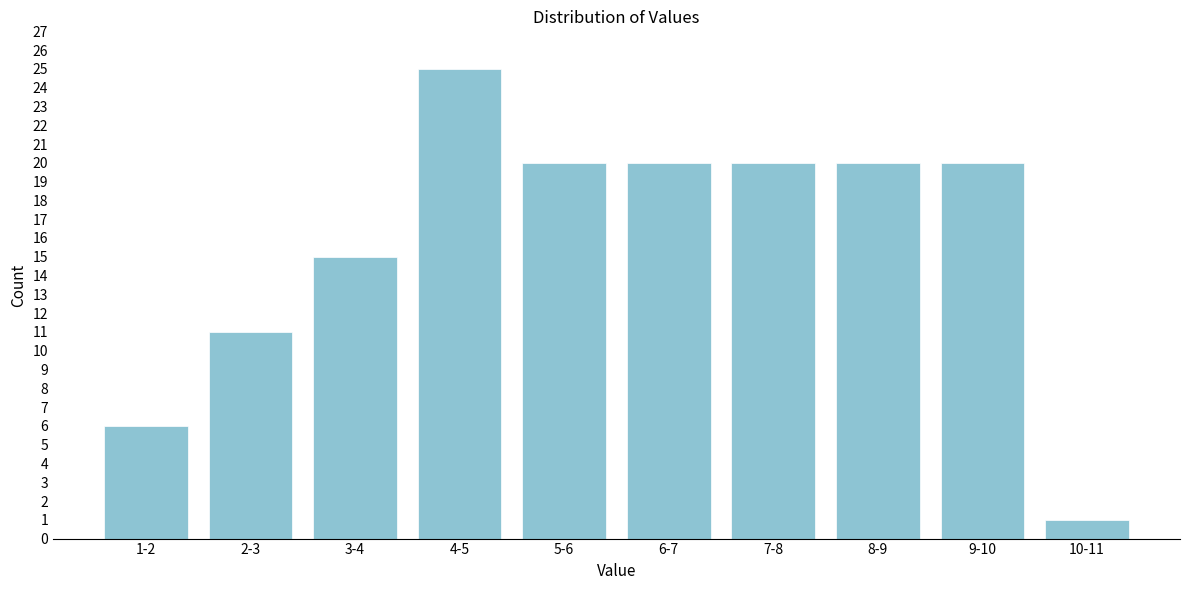

Reading right to left, list all the values displayed in this chart.

1	20	20	20	20	20	25	15	11	6